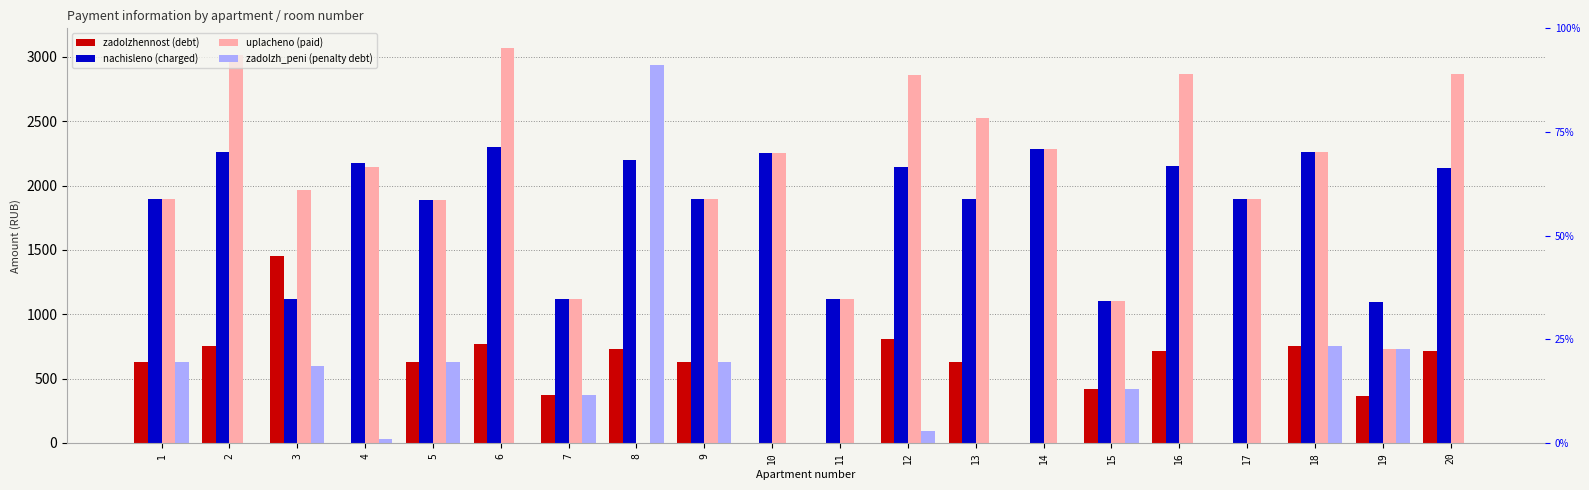

Which category has the lowest value in the zadolzh_peni (penalty debt) series?

2